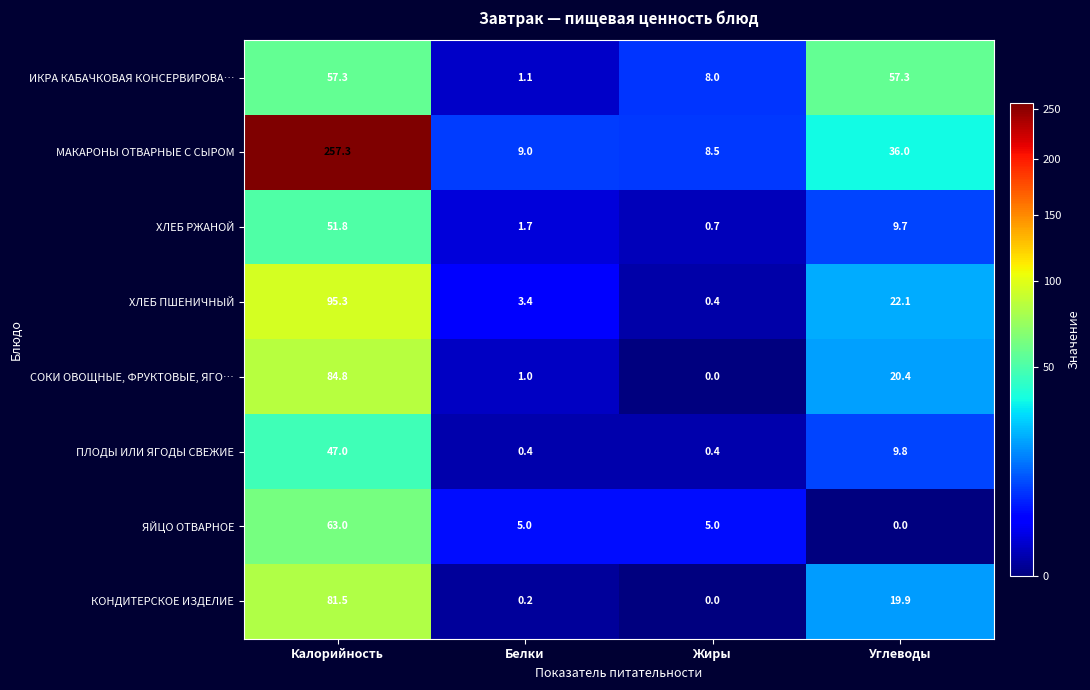

Between Калорийность and Жиры, which series saw the biggest shift?

МАКАРОНЫ ОТВАРНЫЕ С СЫРОМ